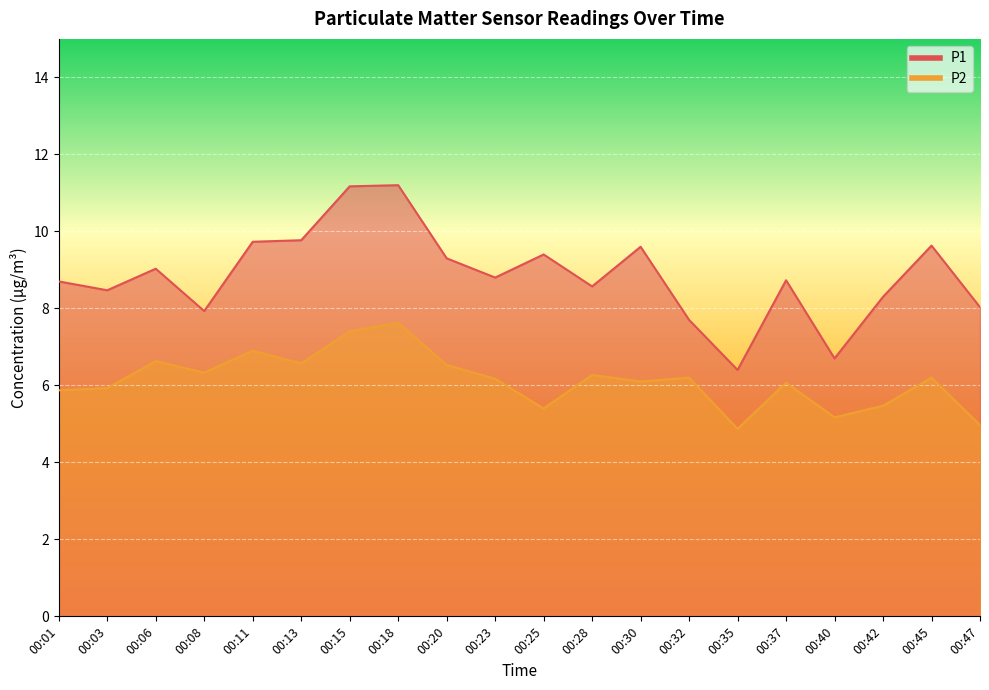

Where is the first local minimum for P2?

00:08